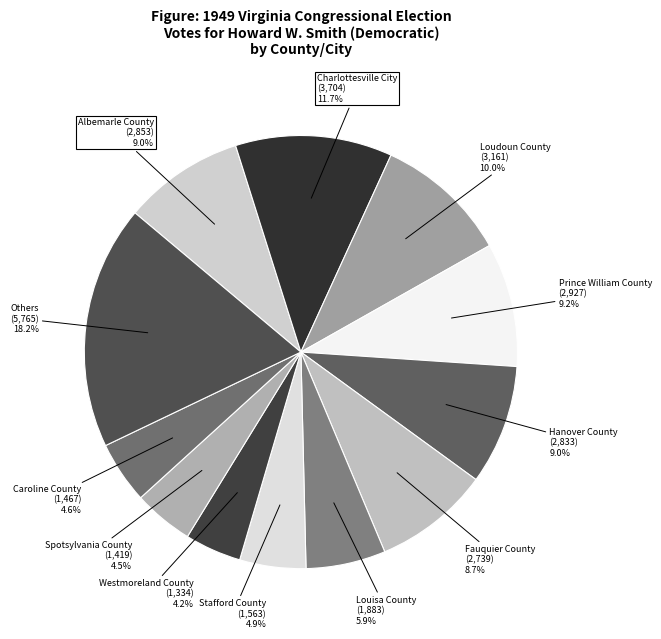

To the nearest percent, what is the average slice percentage?

8%